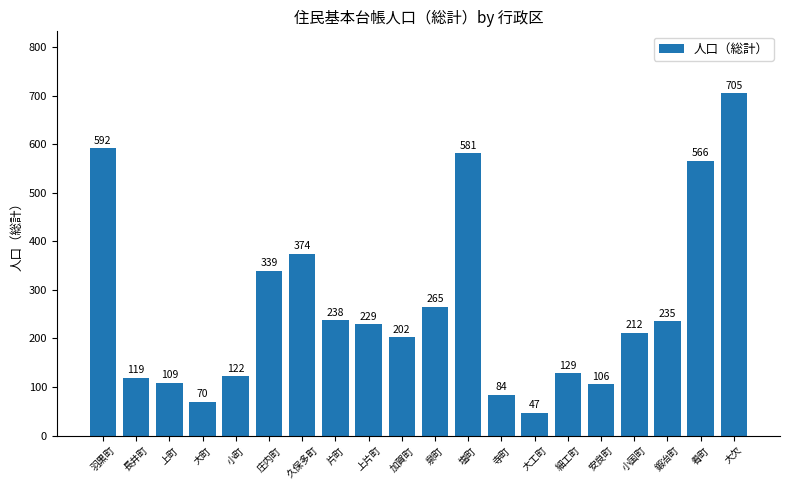

What is the minimum value shown in the chart?

47